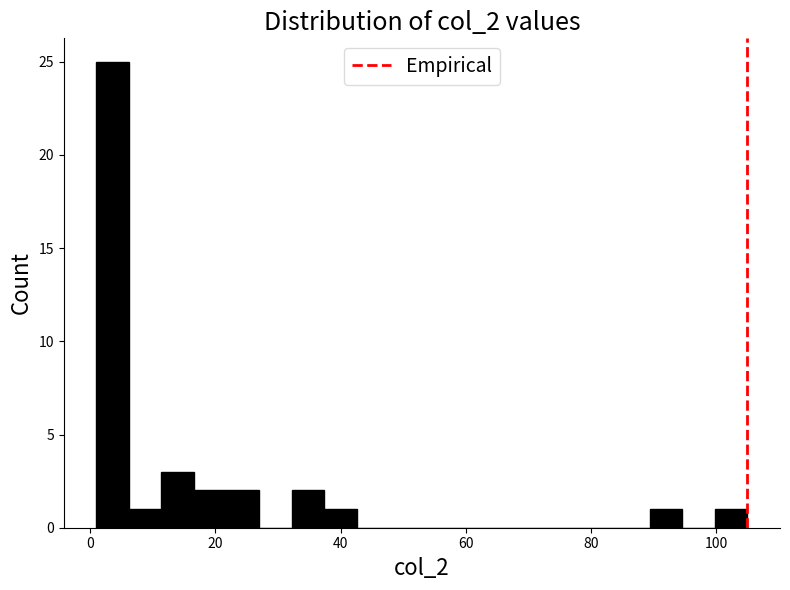

Around what value on the x-axis is the tallest bar? Give the approximate position of its centre, as read against the axis.

4